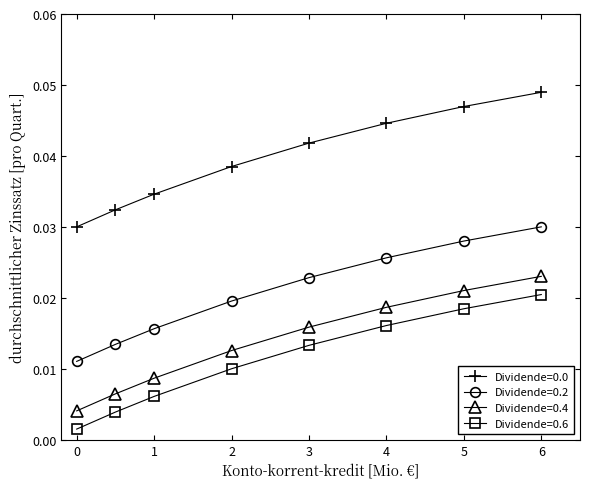

True or false: Dividende=0.0 and Dividende=0.4 cross at least once.

False